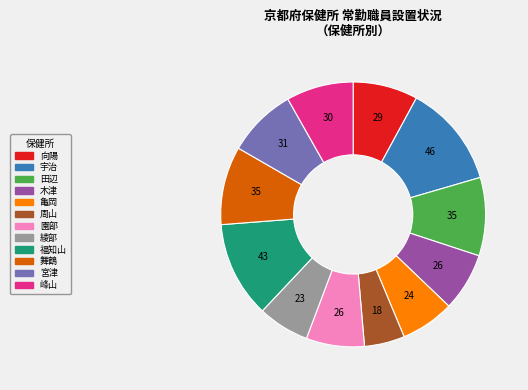

How many segments does this pie chart have?

12